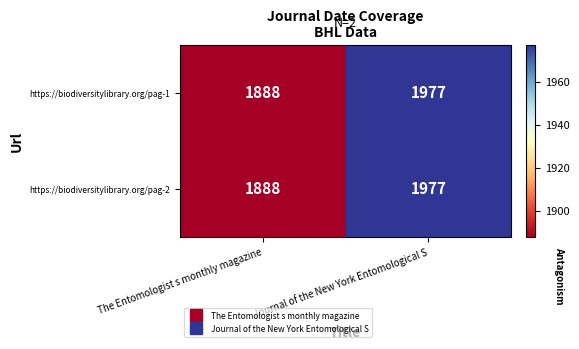

What is the minimum value shown in the chart?

1888